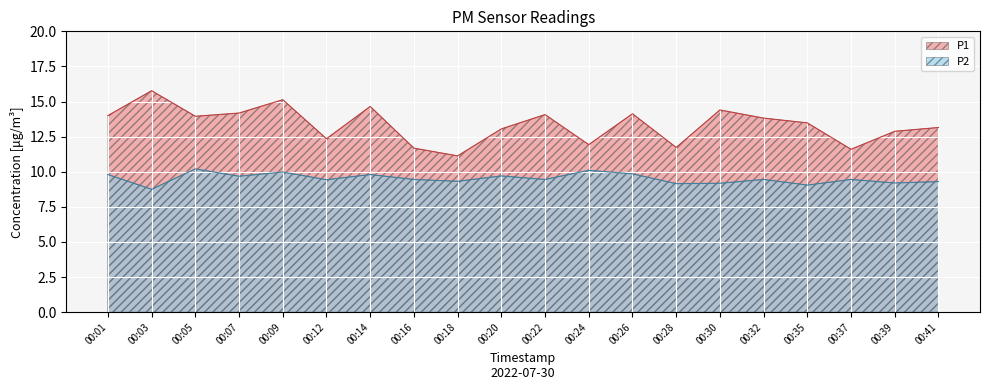

How many values in the P1 series exceed 13?

13